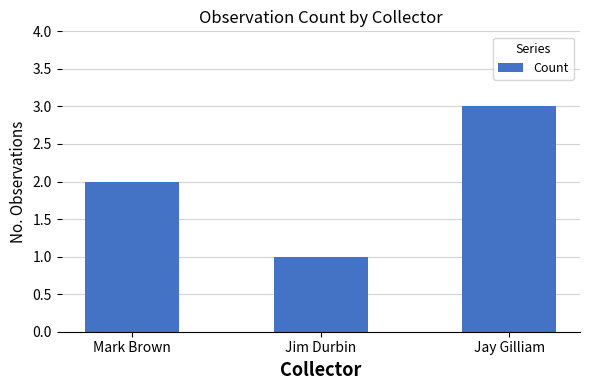

True or false: the data shows 2 at Jim Durbin.

False